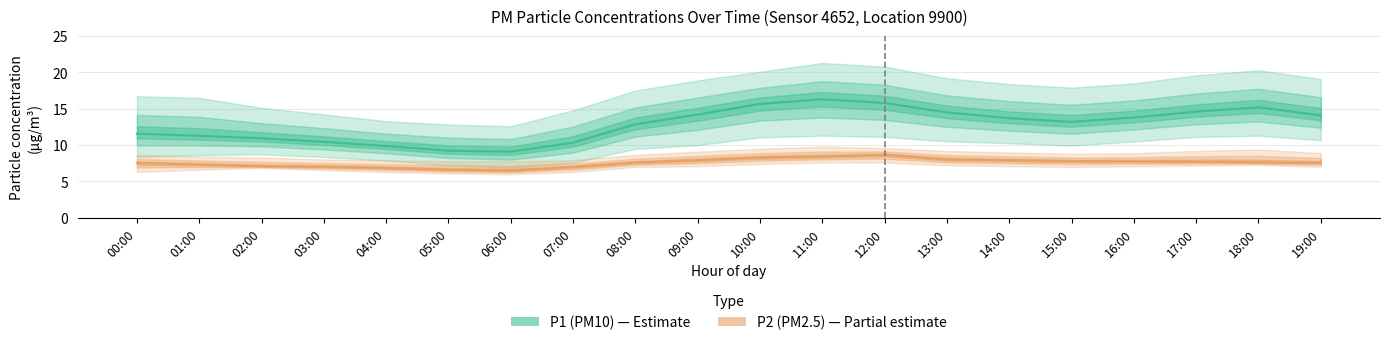

Is it true that P1 (PM10) equals 13.2 at 15:00?

True